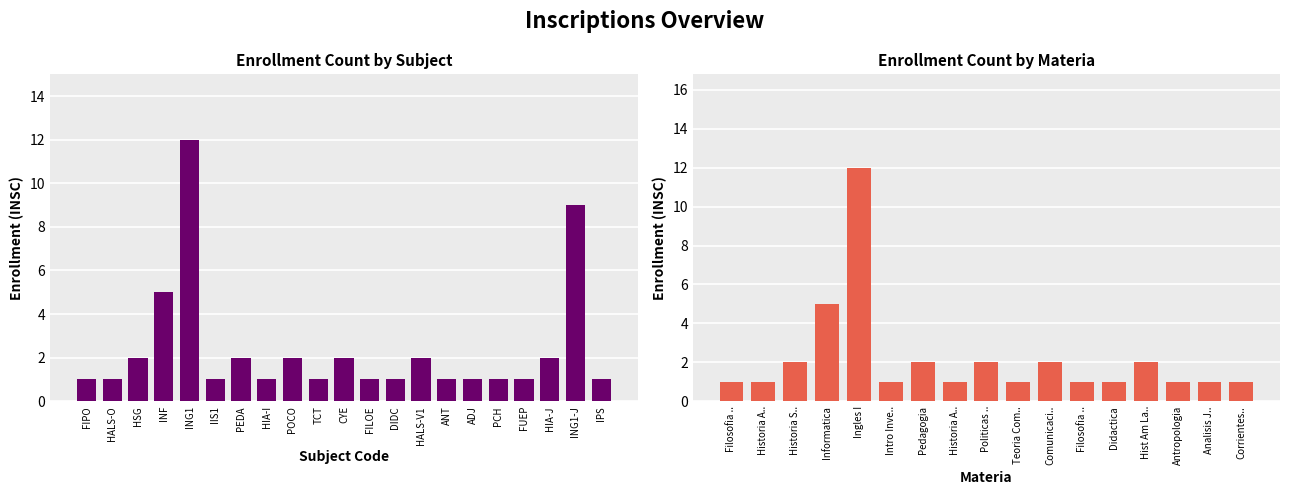

Reading left to right, transcribe all the data shown in this chart.

1	1	2	5	12	1	2	1	2	1	2	1	1	2	1	1	1	1	2	9	1